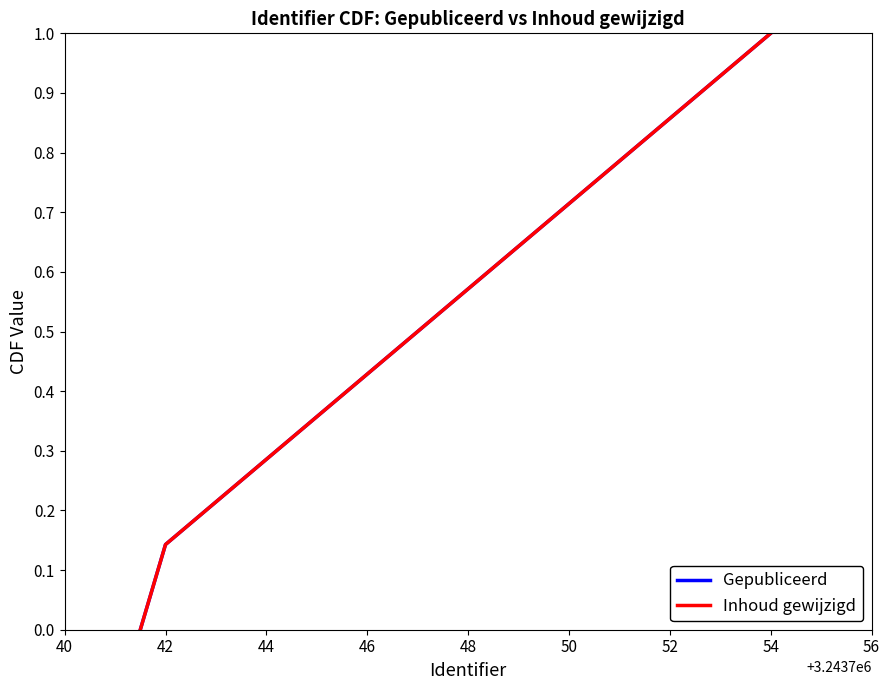

Does the chart display data point markers on the line(s)?

No